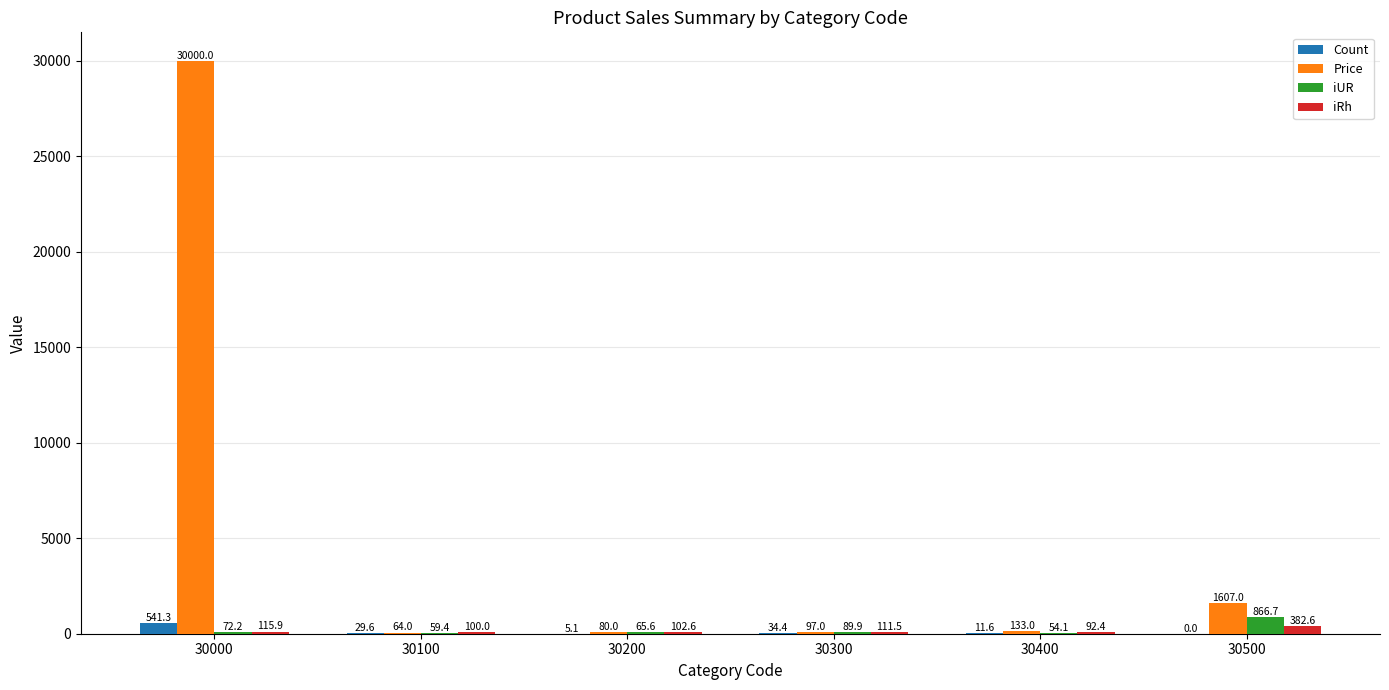

How many values in the iUR series exceed 72?

3